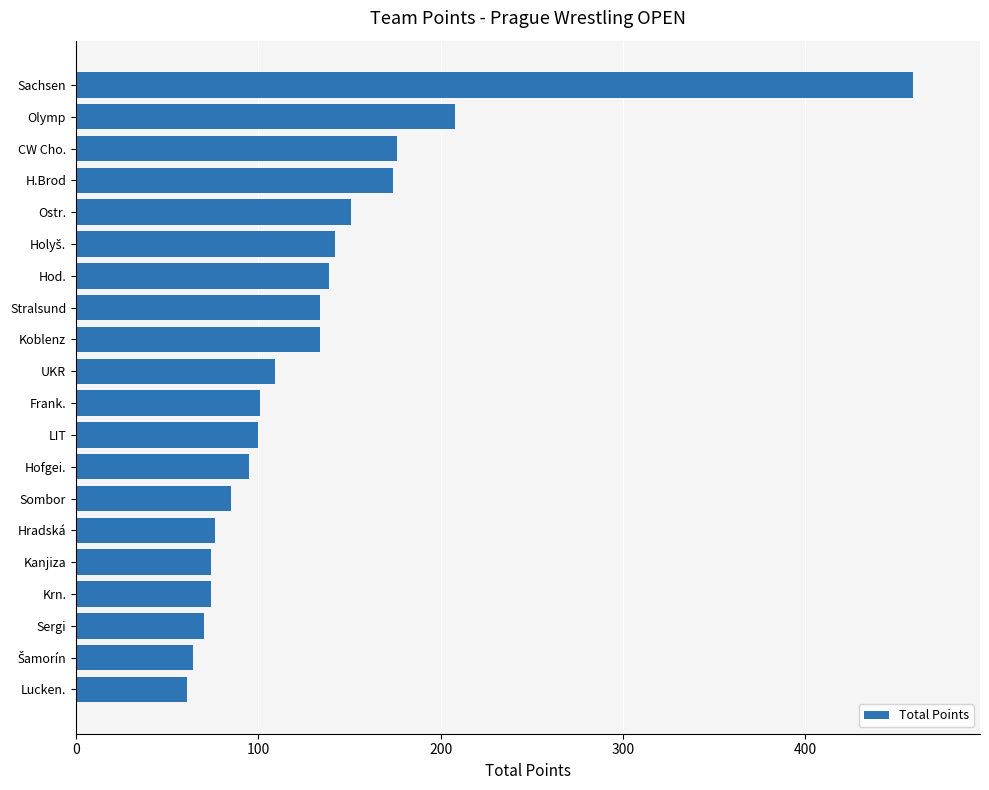

What is the minimum value shown in the chart?

61